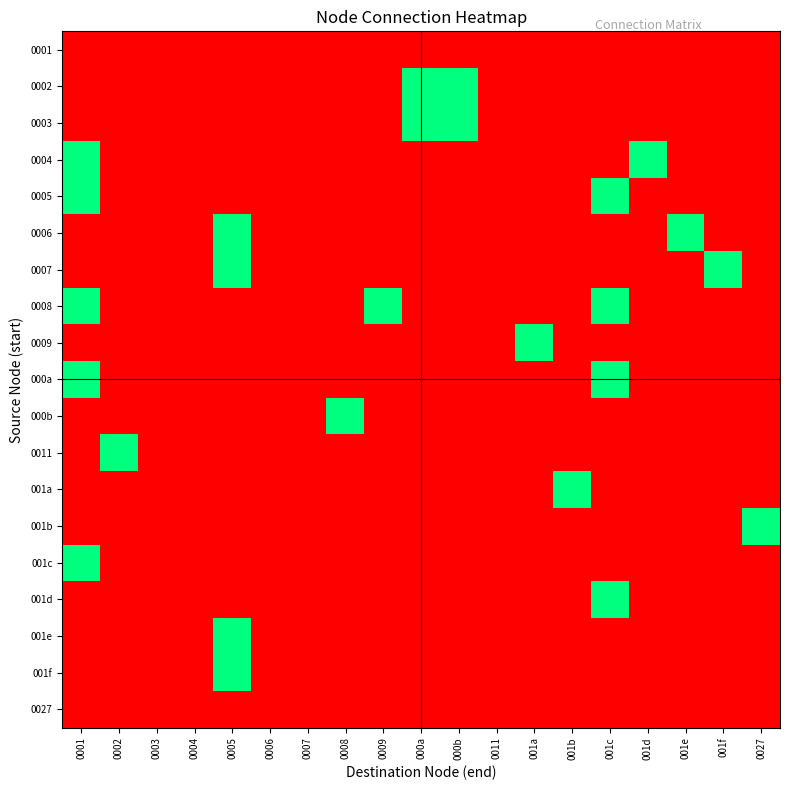

Reading right to left, what are all the values shown in this chart?

0001: 0027=0	001f=0	001e=0	001d=0	001c=0	001b=0	001a=0	0011=0	000b=0	000a=0	0009=0	0008=0	0007=0	0006=0	0005=0	0004=0	0003=0	0002=0	0001=0
0002: 0027=0	001f=0	001e=0	001d=0	001c=0	001b=0	001a=0	0011=0	000b=1	000a=1	0009=0	0008=0	0007=0	0006=0	0005=0	0004=0	0003=0	0002=0	0001=0
0003: 0027=0	001f=0	001e=0	001d=0	001c=0	001b=0	001a=0	0011=0	000b=1	000a=1	0009=0	0008=0	0007=0	0006=0	0005=0	0004=0	0003=0	0002=0	0001=0
0004: 0027=0	001f=0	001e=0	001d=1	001c=0	001b=0	001a=0	0011=0	000b=0	000a=0	0009=0	0008=0	0007=0	0006=0	0005=0	0004=0	0003=0	0002=0	0001=1
0005: 0027=0	001f=0	001e=0	001d=0	001c=1	001b=0	001a=0	0011=0	000b=0	000a=0	0009=0	0008=0	0007=0	0006=0	0005=0	0004=0	0003=0	0002=0	0001=1
0006: 0027=0	001f=0	001e=1	001d=0	001c=0	001b=0	001a=0	0011=0	000b=0	000a=0	0009=0	0008=0	0007=0	0006=0	0005=1	0004=0	0003=0	0002=0	0001=0
0007: 0027=0	001f=1	001e=0	001d=0	001c=0	001b=0	001a=0	0011=0	000b=0	000a=0	0009=0	0008=0	0007=0	0006=0	0005=1	0004=0	0003=0	0002=0	0001=0
0008: 0027=0	001f=0	001e=0	001d=0	001c=1	001b=0	001a=0	0011=0	000b=0	000a=0	0009=1	0008=0	0007=0	0006=0	0005=0	0004=0	0003=0	0002=0	0001=1
0009: 0027=0	001f=0	001e=0	001d=0	001c=0	001b=0	001a=1	0011=0	000b=0	000a=0	0009=0	0008=0	0007=0	0006=0	0005=0	0004=0	0003=0	0002=0	0001=0
000a: 0027=0	001f=0	001e=0	001d=0	001c=1	001b=0	001a=0	0011=0	000b=0	000a=0	0009=0	0008=0	0007=0	0006=0	0005=0	0004=0	0003=0	0002=0	0001=1
000b: 0027=0	001f=0	001e=0	001d=0	001c=0	001b=0	001a=0	0011=0	000b=0	000a=0	0009=0	0008=1	0007=0	0006=0	0005=0	0004=0	0003=0	0002=0	0001=0
0011: 0027=0	001f=0	001e=0	001d=0	001c=0	001b=0	001a=0	0011=0	000b=0	000a=0	0009=0	0008=0	0007=0	0006=0	0005=0	0004=0	0003=0	0002=1	0001=0
001a: 0027=0	001f=0	001e=0	001d=0	001c=0	001b=1	001a=0	0011=0	000b=0	000a=0	0009=0	0008=0	0007=0	0006=0	0005=0	0004=0	0003=0	0002=0	0001=0
001b: 0027=1	001f=0	001e=0	001d=0	001c=0	001b=0	001a=0	0011=0	000b=0	000a=0	0009=0	0008=0	0007=0	0006=0	0005=0	0004=0	0003=0	0002=0	0001=0
001c: 0027=0	001f=0	001e=0	001d=0	001c=0	001b=0	001a=0	0011=0	000b=0	000a=0	0009=0	0008=0	0007=0	0006=0	0005=0	0004=0	0003=0	0002=0	0001=1
001d: 0027=0	001f=0	001e=0	001d=0	001c=1	001b=0	001a=0	0011=0	000b=0	000a=0	0009=0	0008=0	0007=0	0006=0	0005=0	0004=0	0003=0	0002=0	0001=0
001e: 0027=0	001f=0	001e=0	001d=0	001c=0	001b=0	001a=0	0011=0	000b=0	000a=0	0009=0	0008=0	0007=0	0006=0	0005=1	0004=0	0003=0	0002=0	0001=0
001f: 0027=0	001f=0	001e=0	001d=0	001c=0	001b=0	001a=0	0011=0	000b=0	000a=0	0009=0	0008=0	0007=0	0006=0	0005=1	0004=0	0003=0	0002=0	0001=0
0027: 0027=0	001f=0	001e=0	001d=0	001c=0	001b=0	001a=0	0011=0	000b=0	000a=0	0009=0	0008=0	0007=0	0006=0	0005=0	0004=0	0003=0	0002=0	0001=0